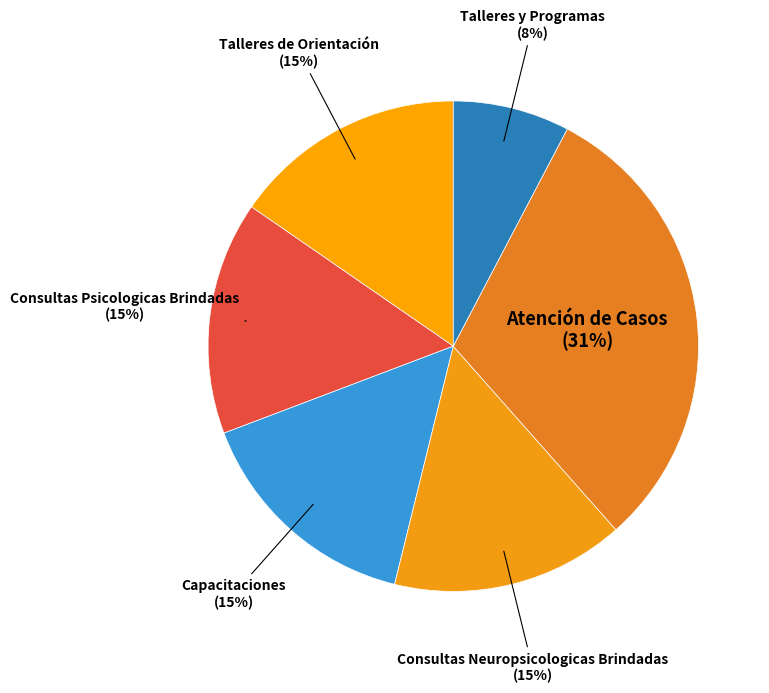

Does Talleres de Orientación represent more than half of the total?

No